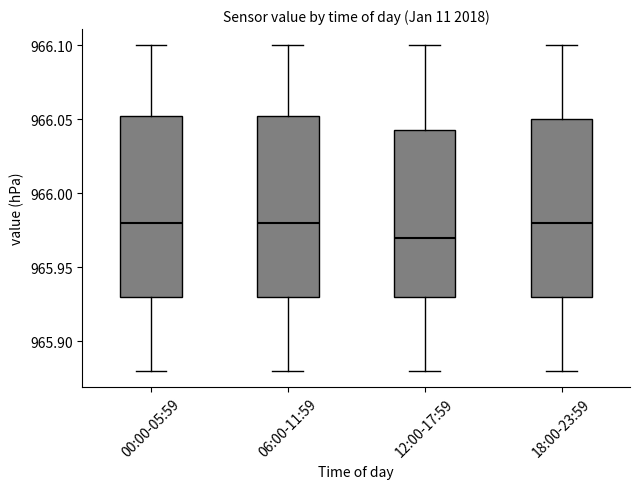

Reading left to right, read every box against the y-axis: the position of its median line, the range the box covers, and the ends of its whiskers. The values are not printed on the chart, so give them approximately, as read against the axis.

00:00-05:59: median 965.980, box 965.930 to 966.055, whiskers 965.880 to 966.100
06:00-11:59: median 965.980, box 965.930 to 966.055, whiskers 965.880 to 966.100
12:00-17:59: median 965.970, box 965.930 to 966.045, whiskers 965.880 to 966.100
18:00-23:59: median 965.980, box 965.930 to 966.050, whiskers 965.880 to 966.100